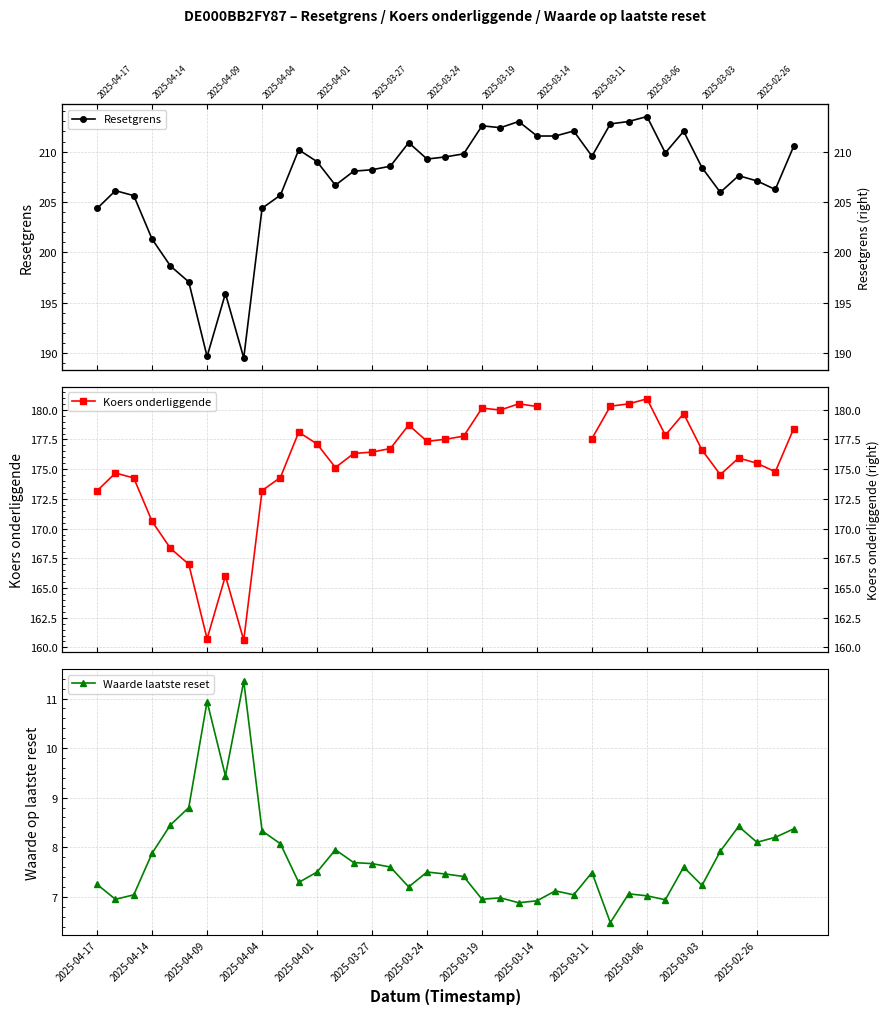

What is the difference between the second highest and second lowest values in the Resetgrens series?

23.3